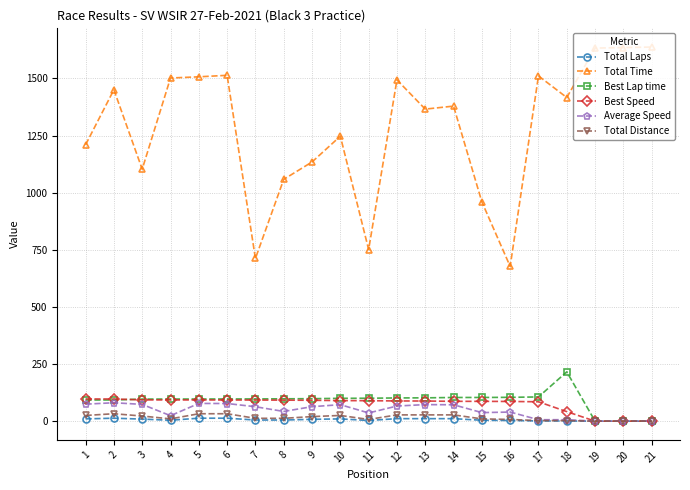

What is the spread (max minus min) of values at 17?

1510.4